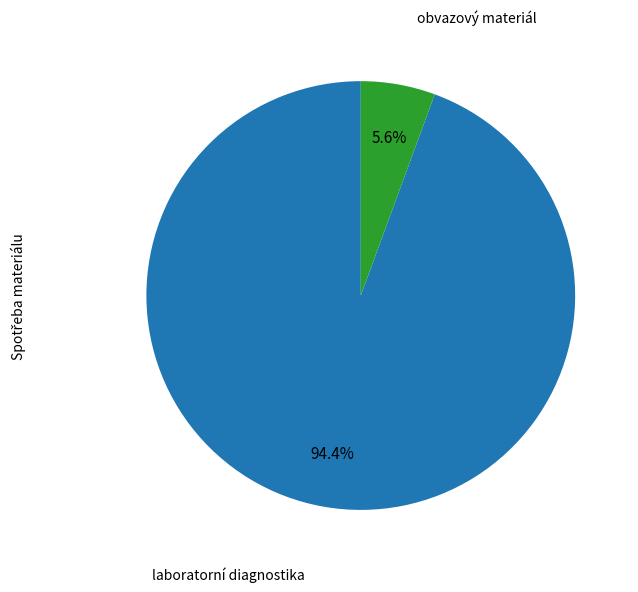

Is there a majority slice in this chart?

Yes